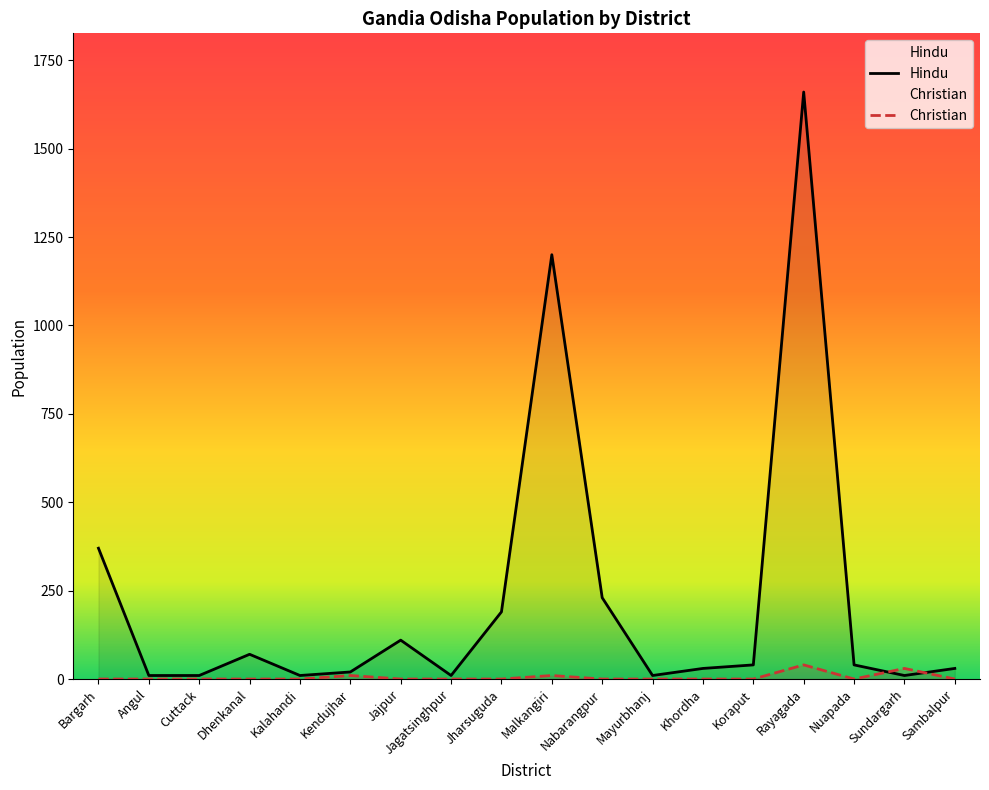

The value of Christian at Sambalpur is 0. True or false?

True